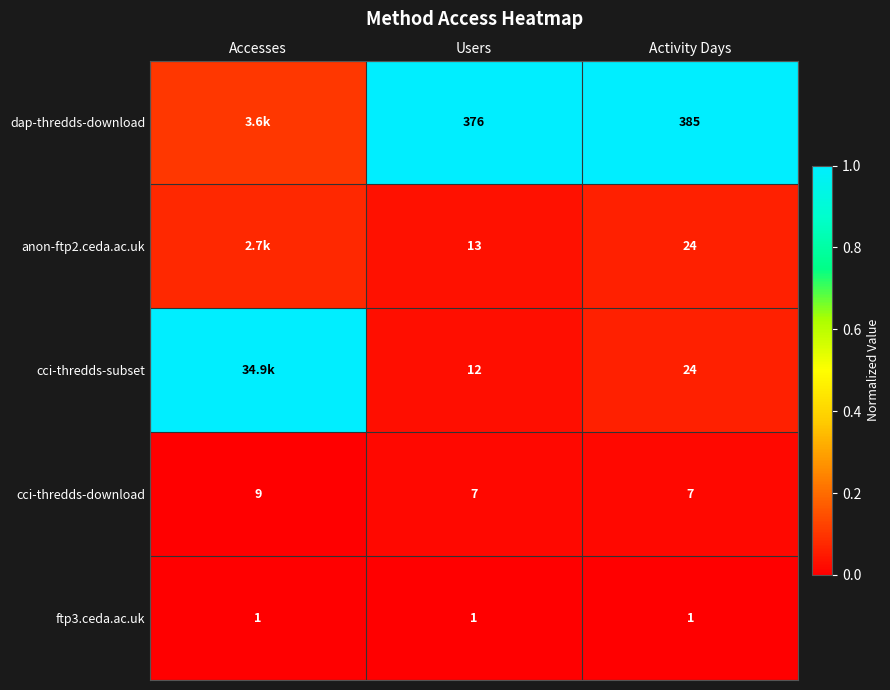

What is the difference between the highest and lowest values at Accesses?

1.0